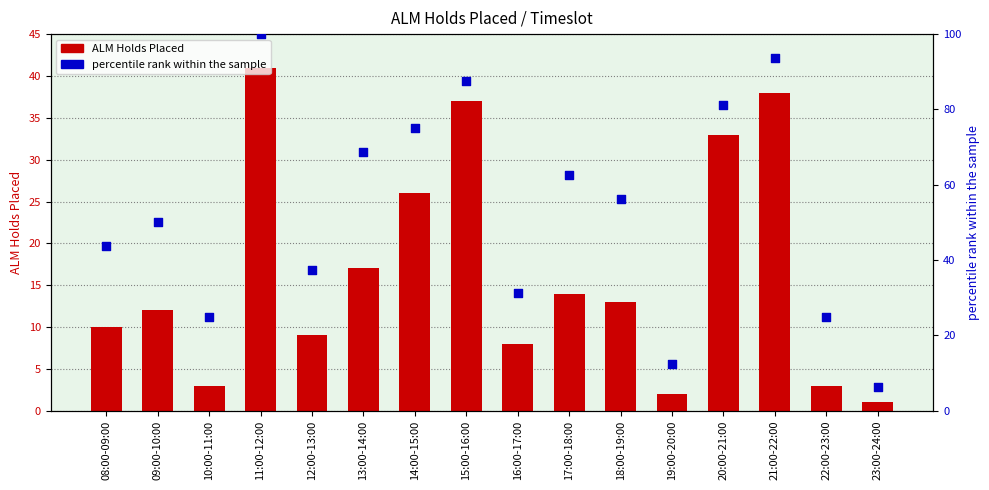

Which series contains the lowest Y value?

ALM Holds Placed